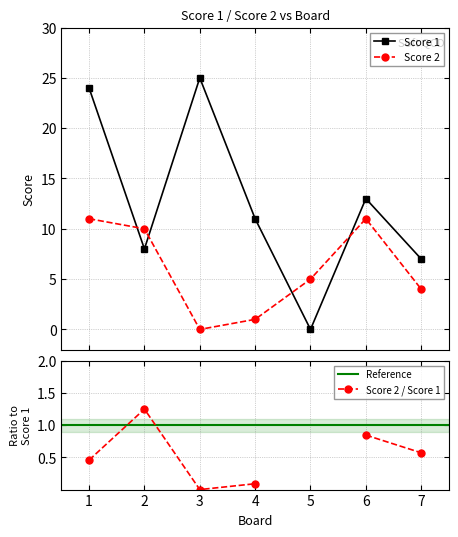

What is the difference between the Score 2 values at 3 and 4?

1